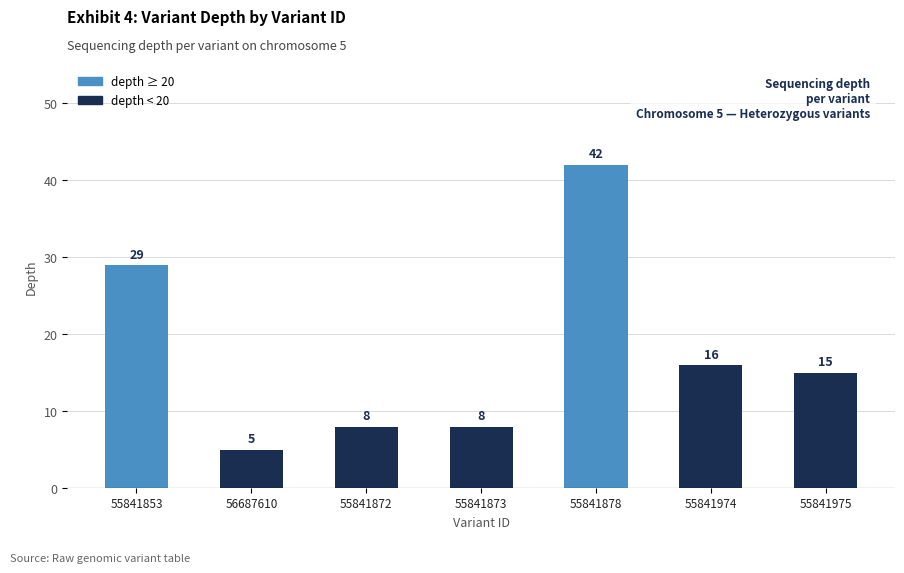

The chart shows a value of 8 at 55841873. True or false?

True